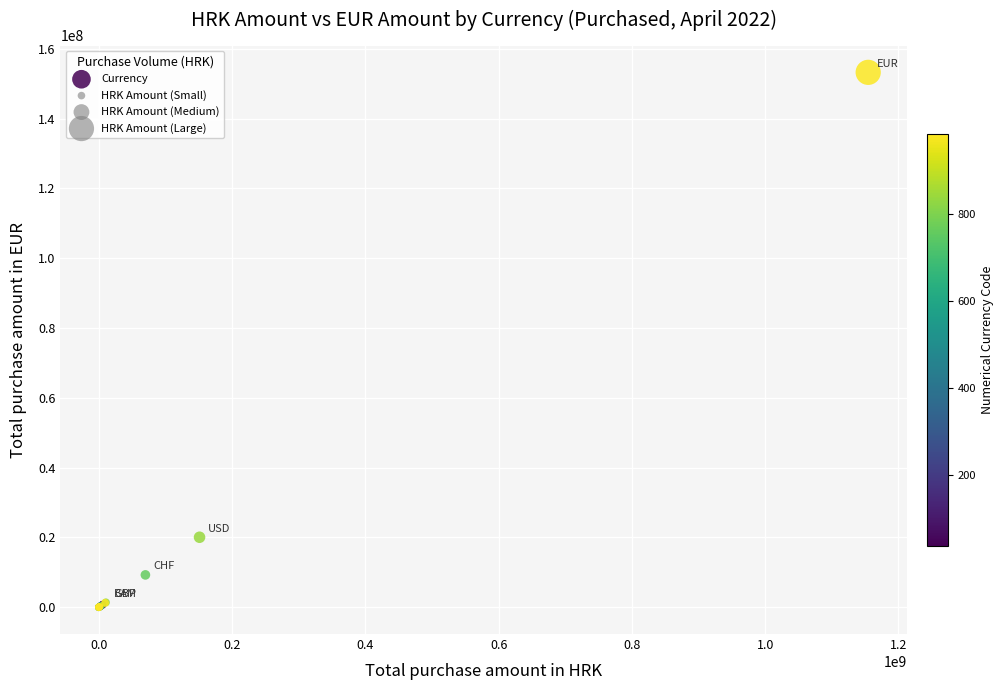

What Y value in the scatter plot is closest to 76620647?

20063446.3